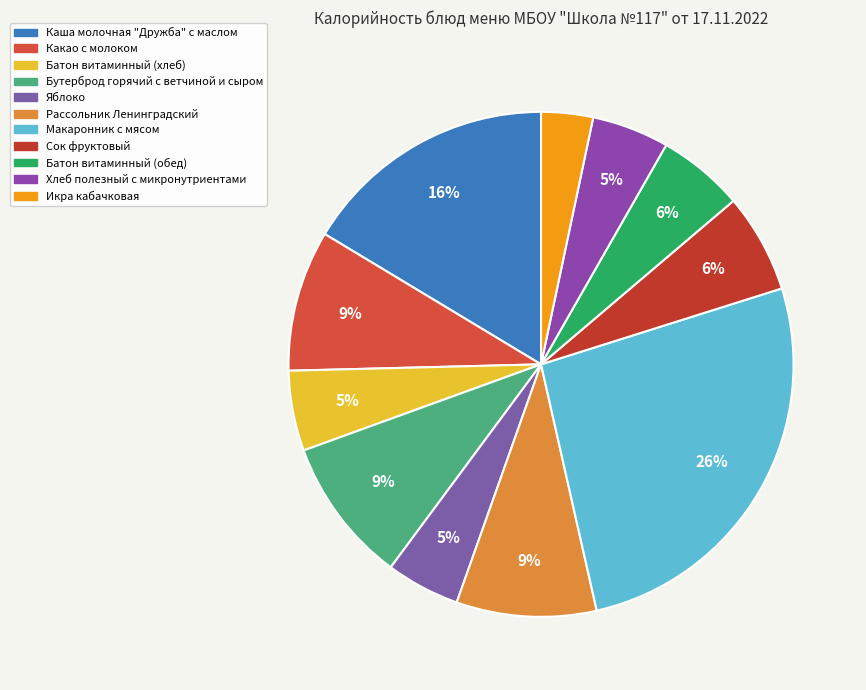

What is the change in value from Рассольник Ленинградский to Макаронник с мясом?

+246.0